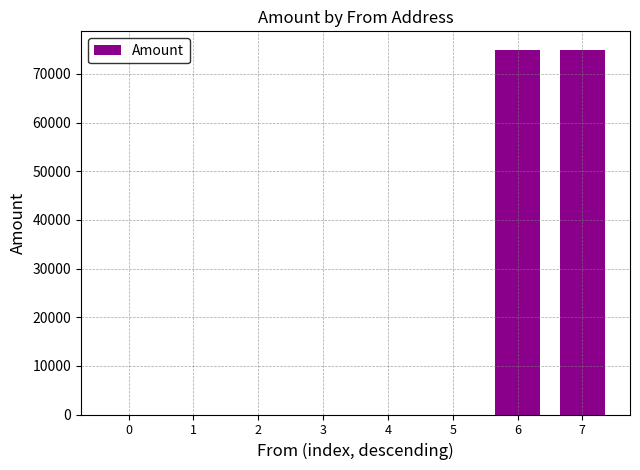

What is the change in value from 1 to 6?

+75000